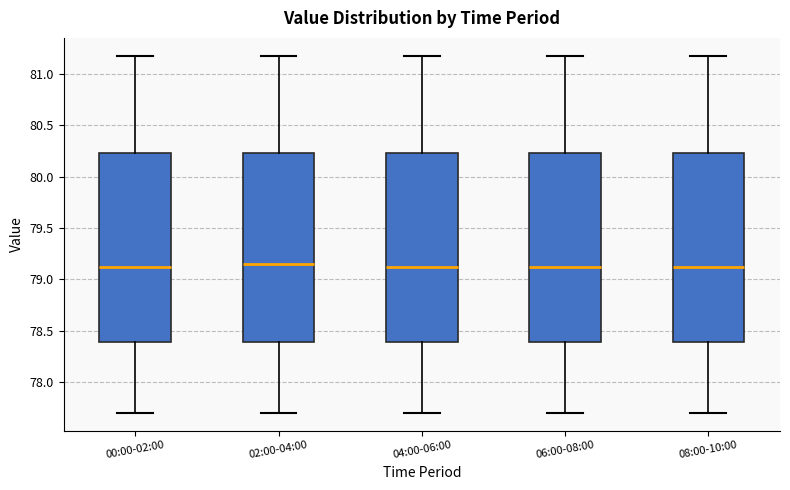

Where does the median line of the box for 02:00-04:00 sit on the y-axis? The values are not printed on the chart, so give them approximately, as read against the axis.

79.15